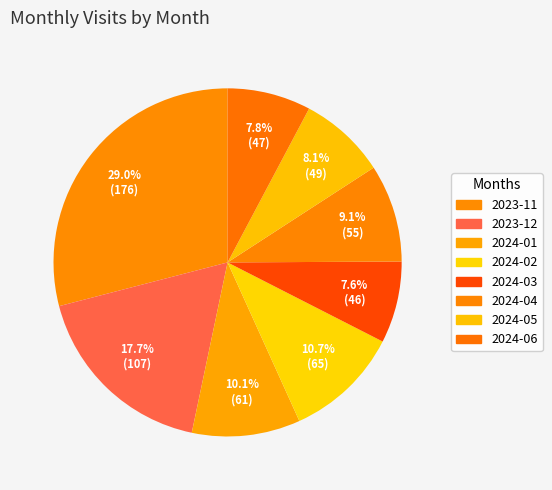

How many segments does this pie chart have?

8